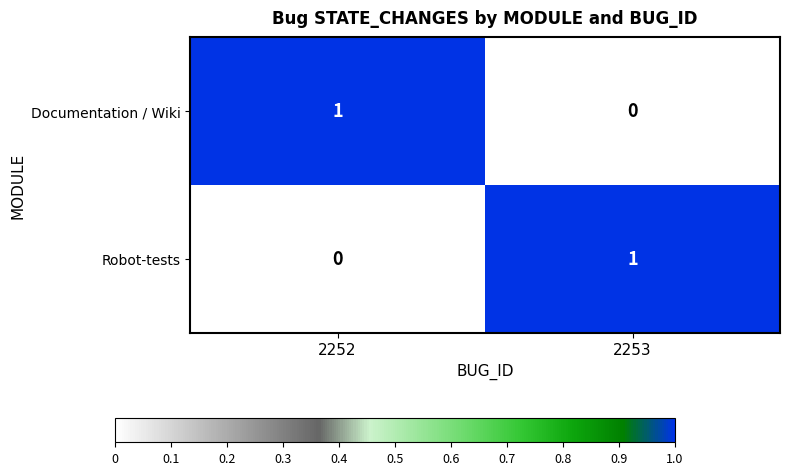

Which category has the highest value in the Robot-tests series?

2253